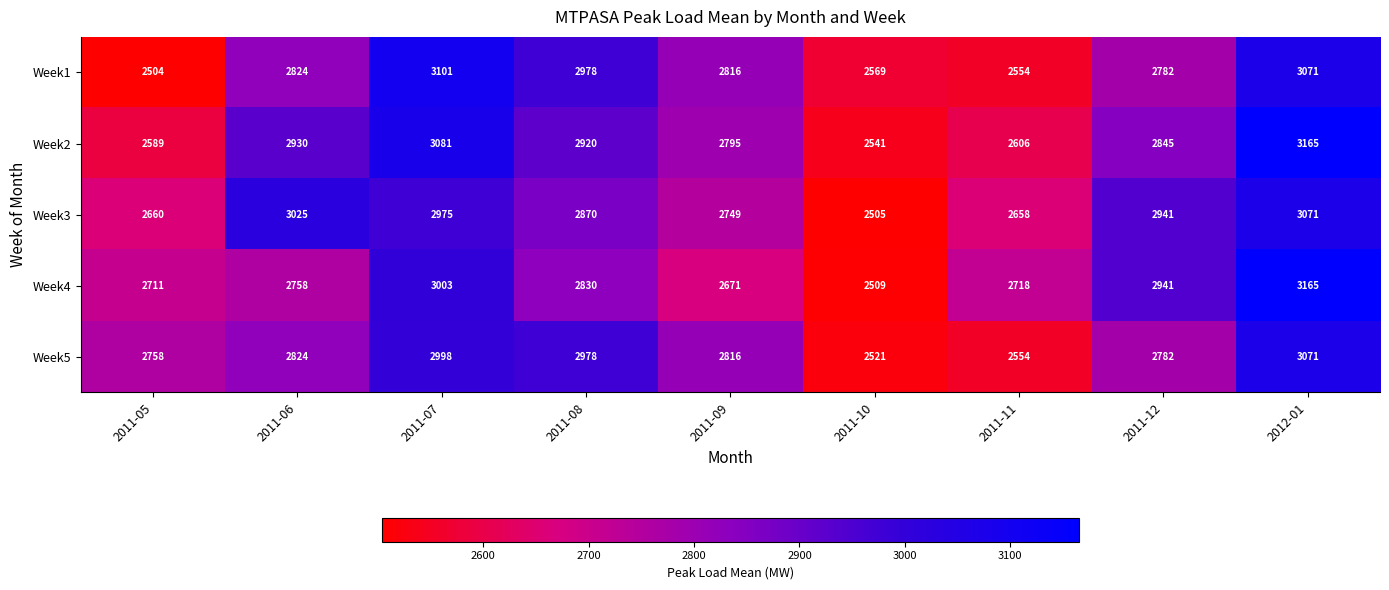

What is the sum of the Week5 values at 2011-08 and 2011-12?

5760